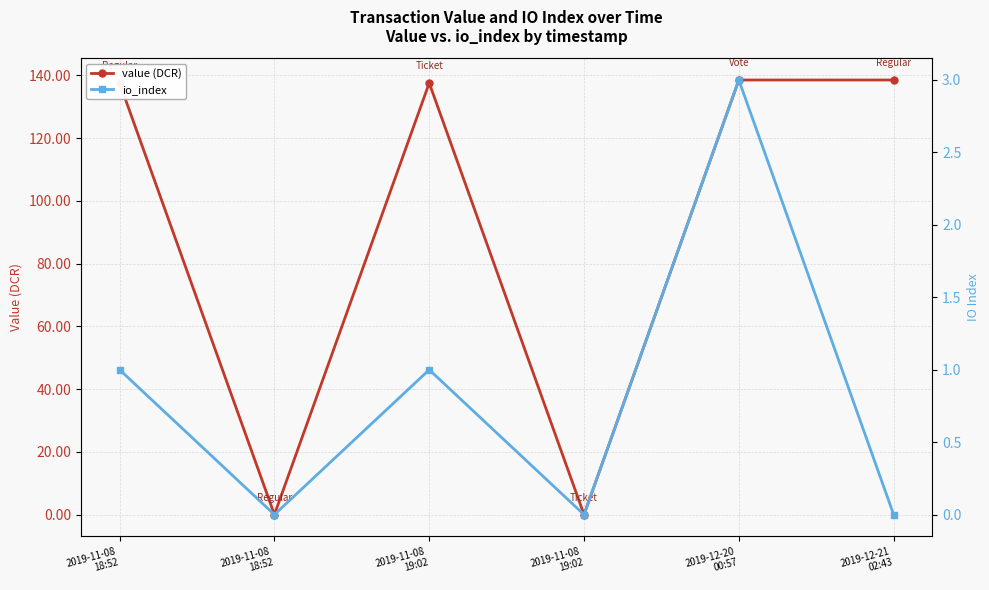

The value (DCR) series shows 0.0 at 2019-11-08
18:52. True or false?

False